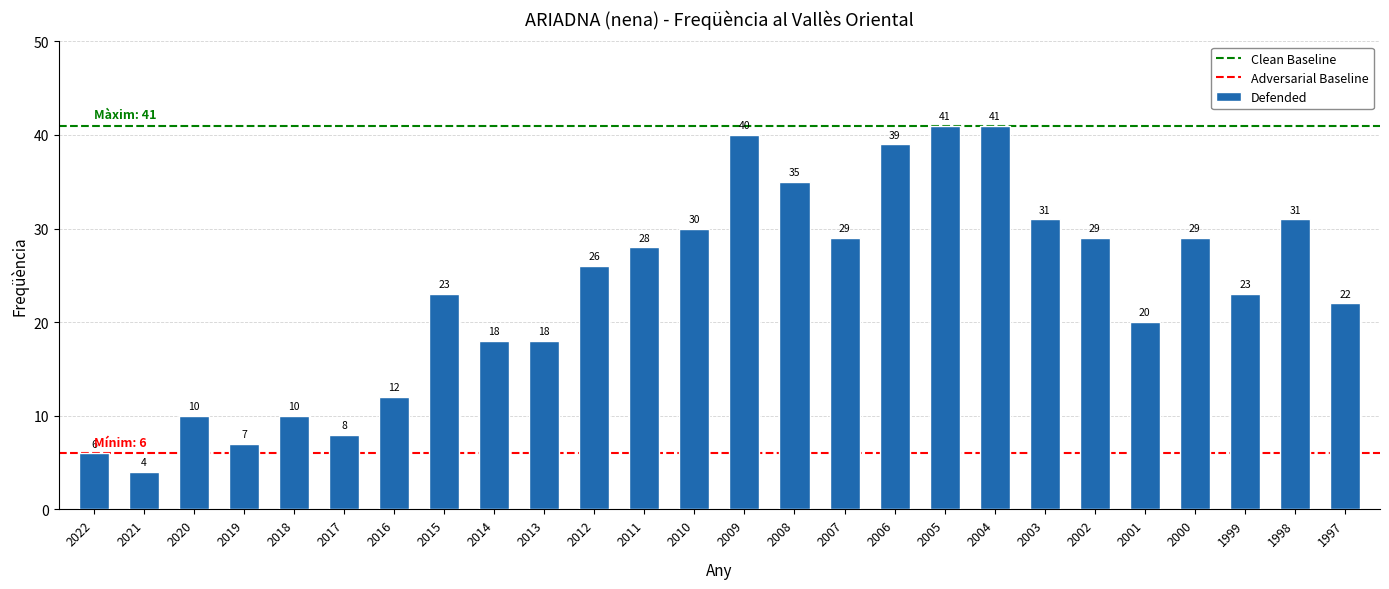

At which label is the value closest to 22?

1997